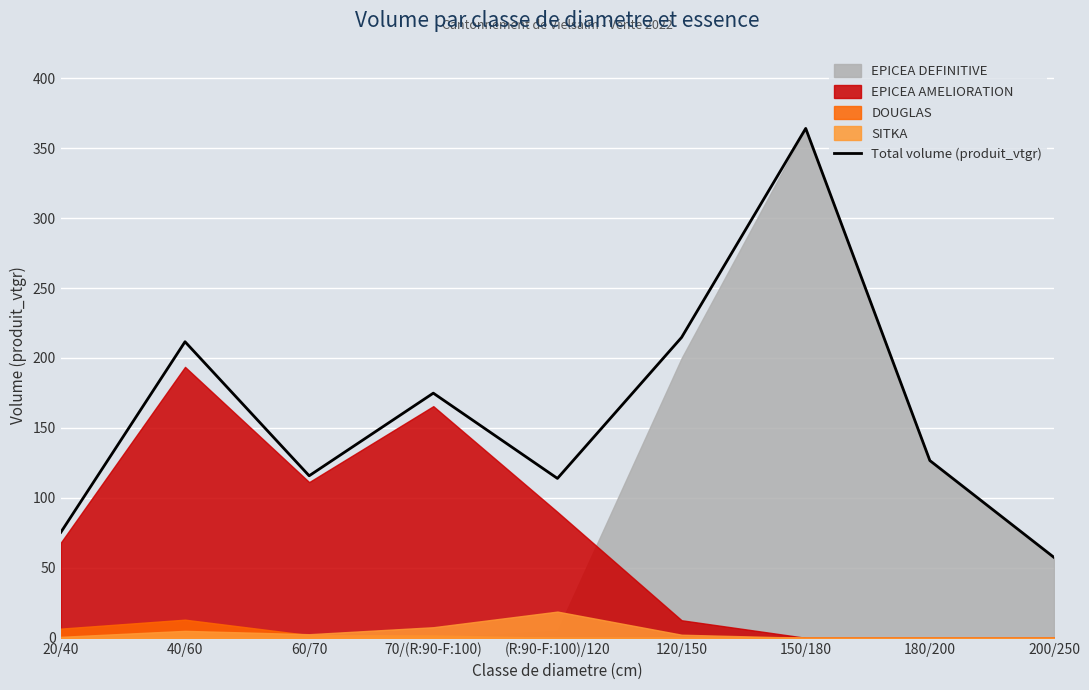

What is the minimum value shown in the chart?

57.5